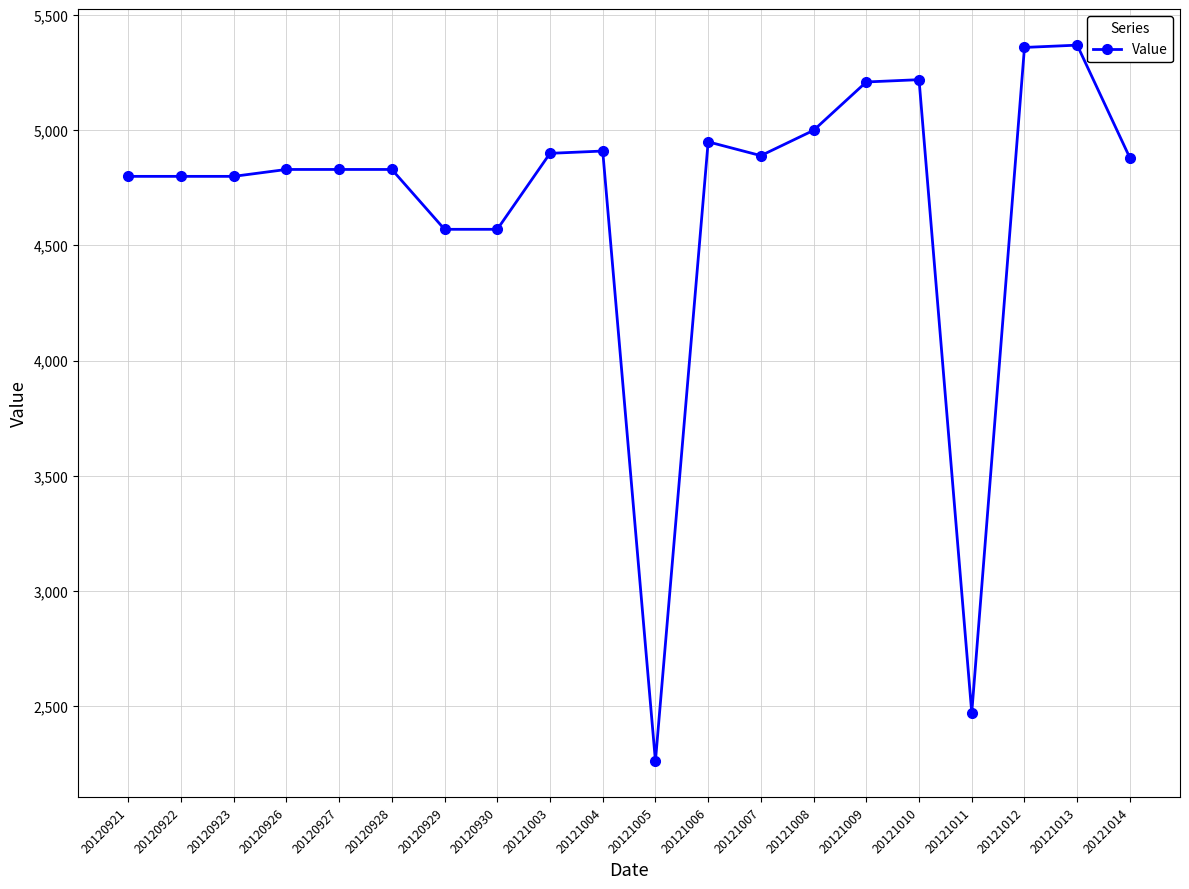

Count the number of data series in this chart.

1